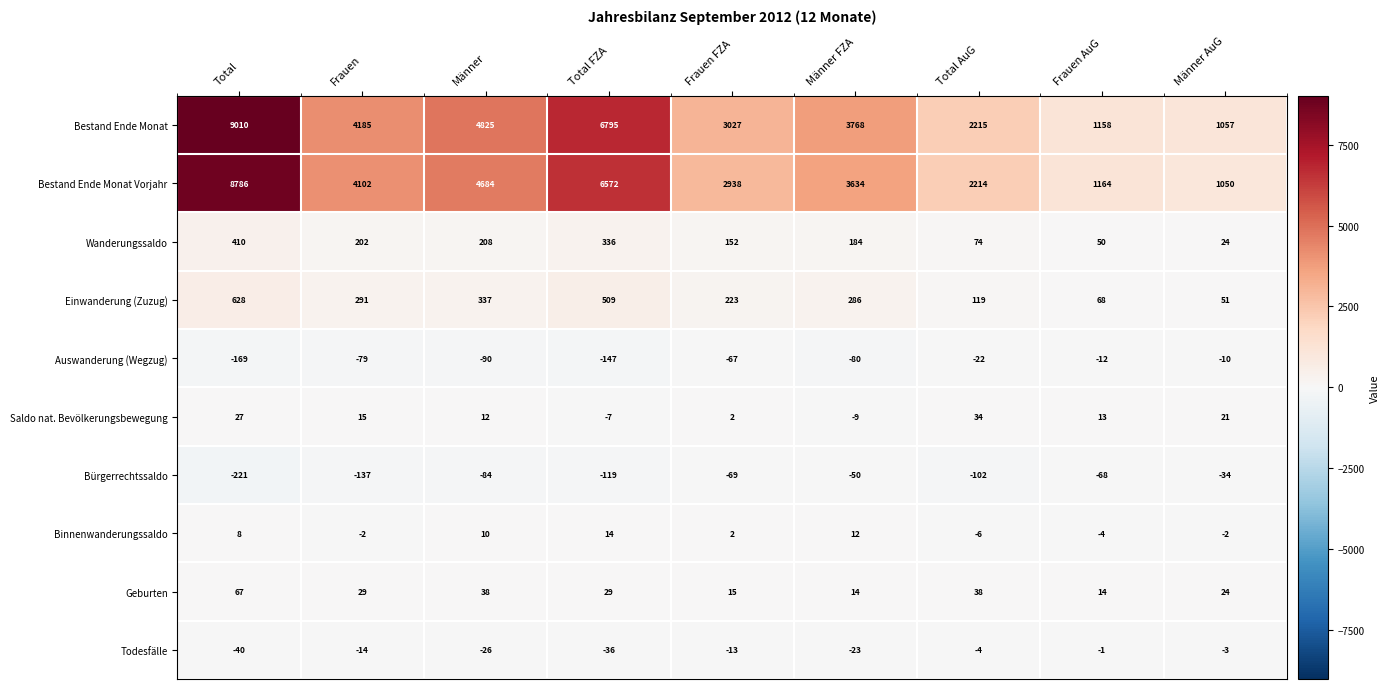

The Einwanderung (Zuzug) series shows 303 at Frauen FZA. True or false?

False